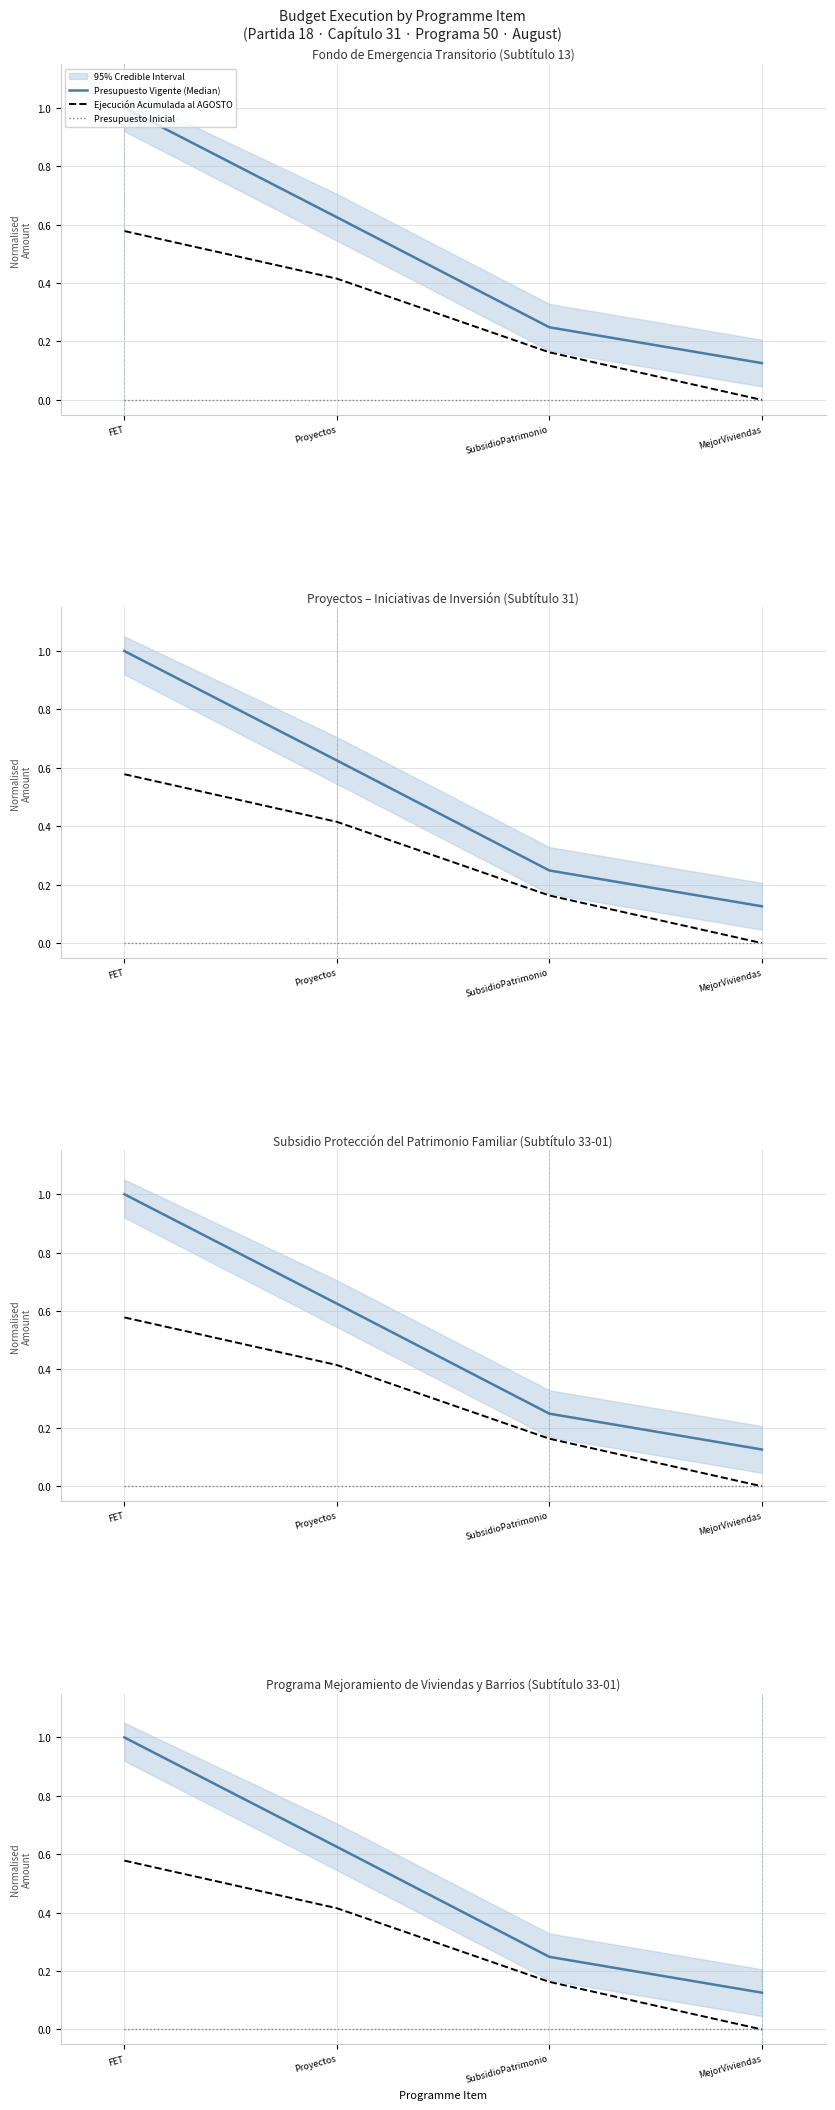

How many lines are shown in the chart?

3